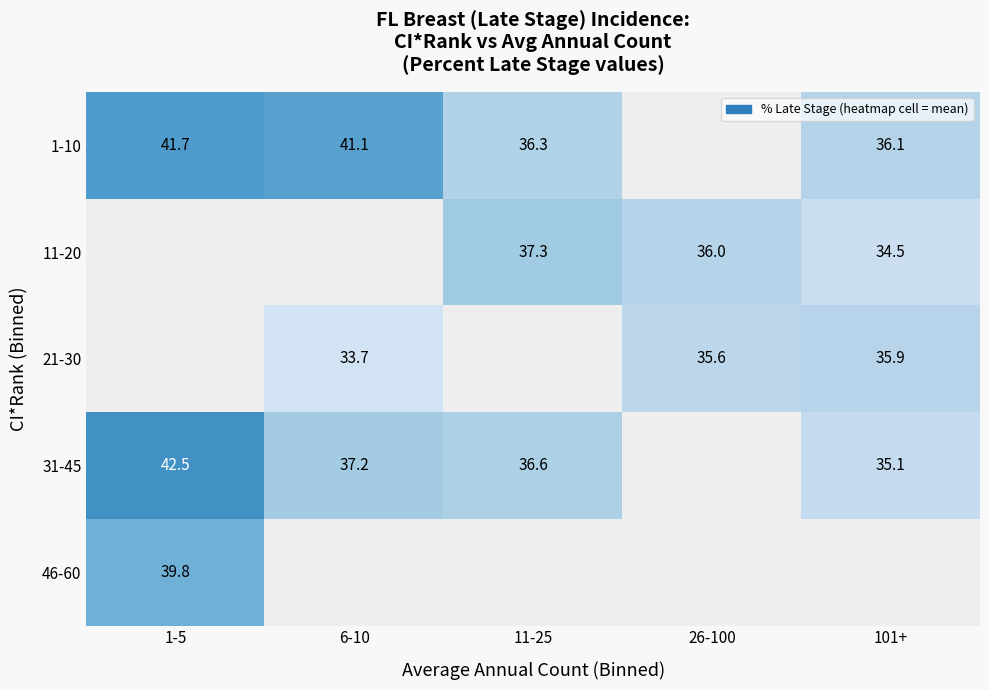

Is the value of 21-30 at 26-100 greater than the value of 1-10 at 1-5?

No